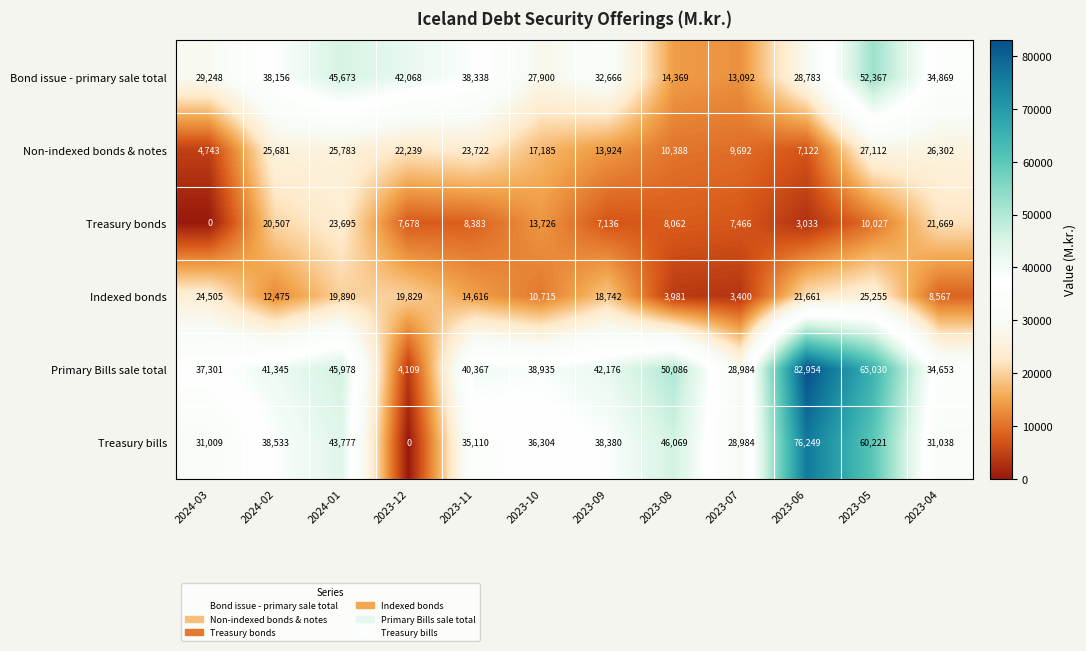

What is the approximate value of Non-indexed bonds & notes at 2024-02, to the nearest 100?

25700